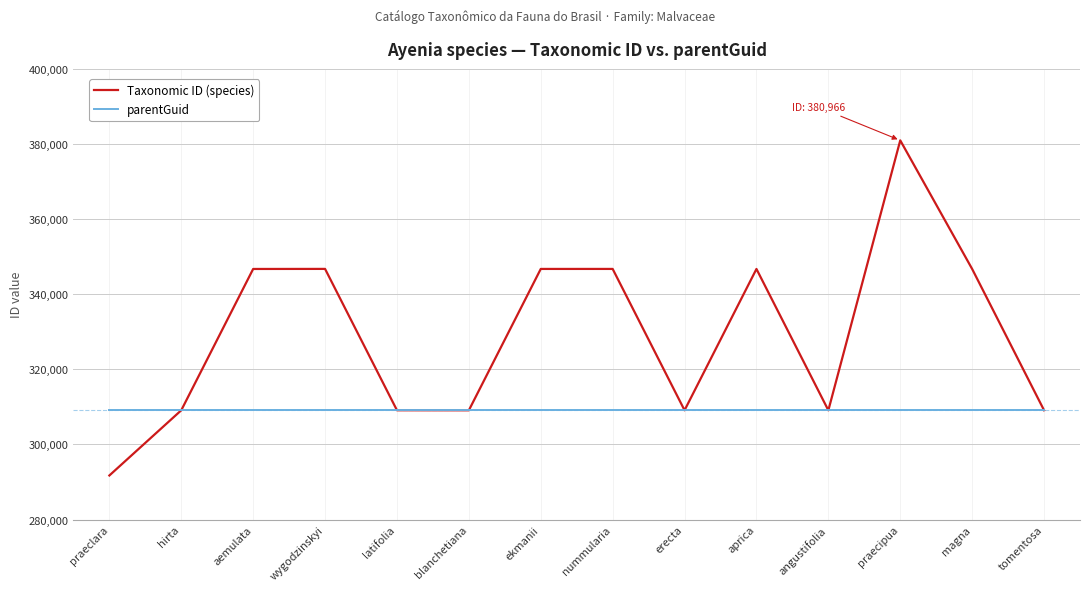

At which category is the sum across all series the highest?

praecipua